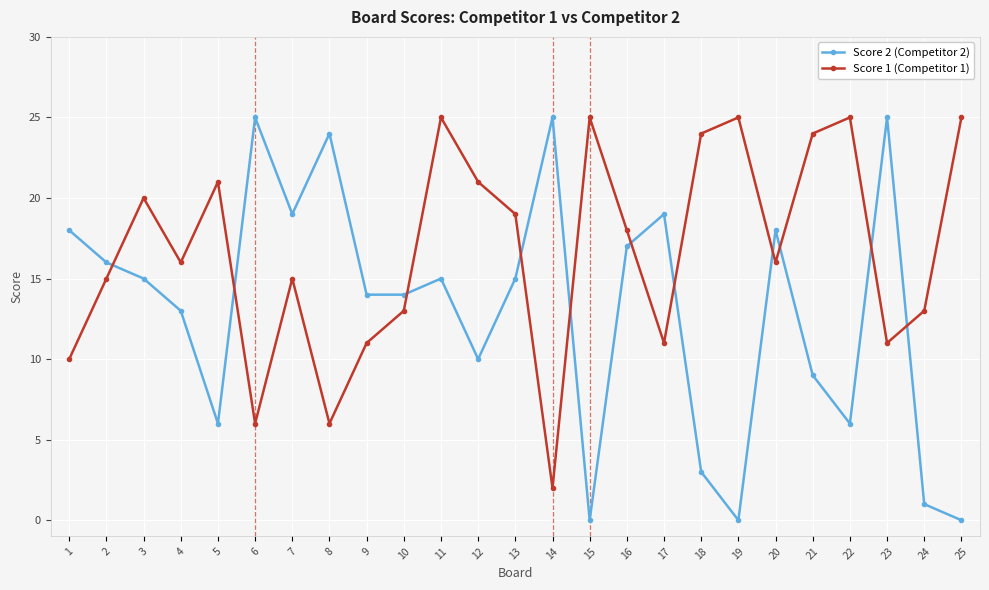

How many categories are shown in the chart?

25